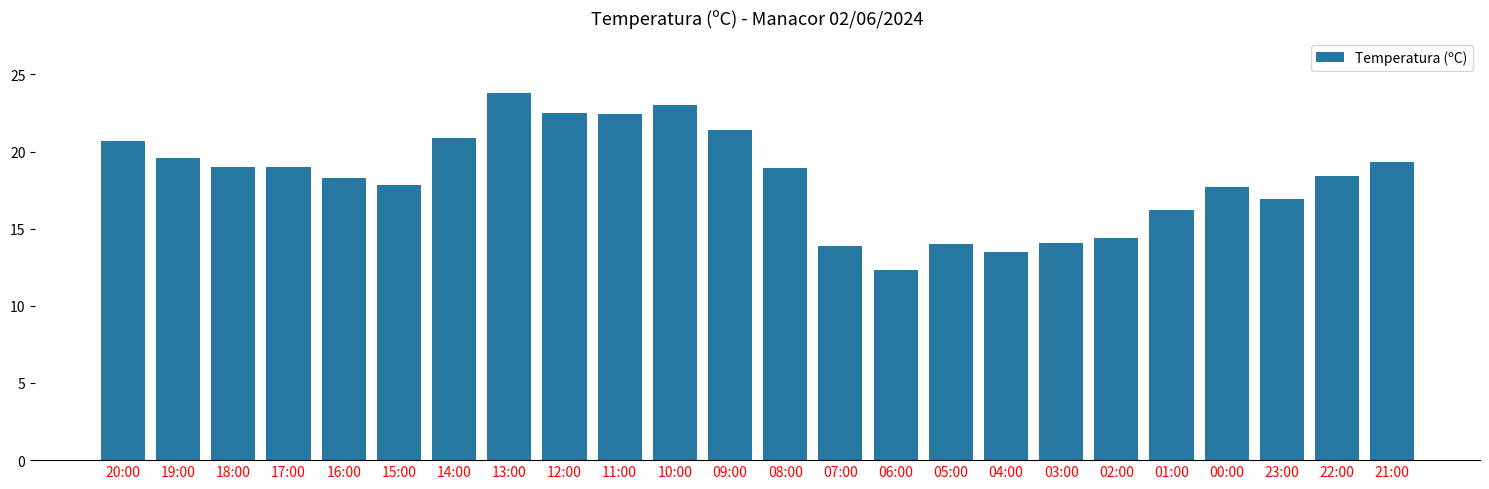

What is the sum of the values at 00:00 and 18:00?

36.7